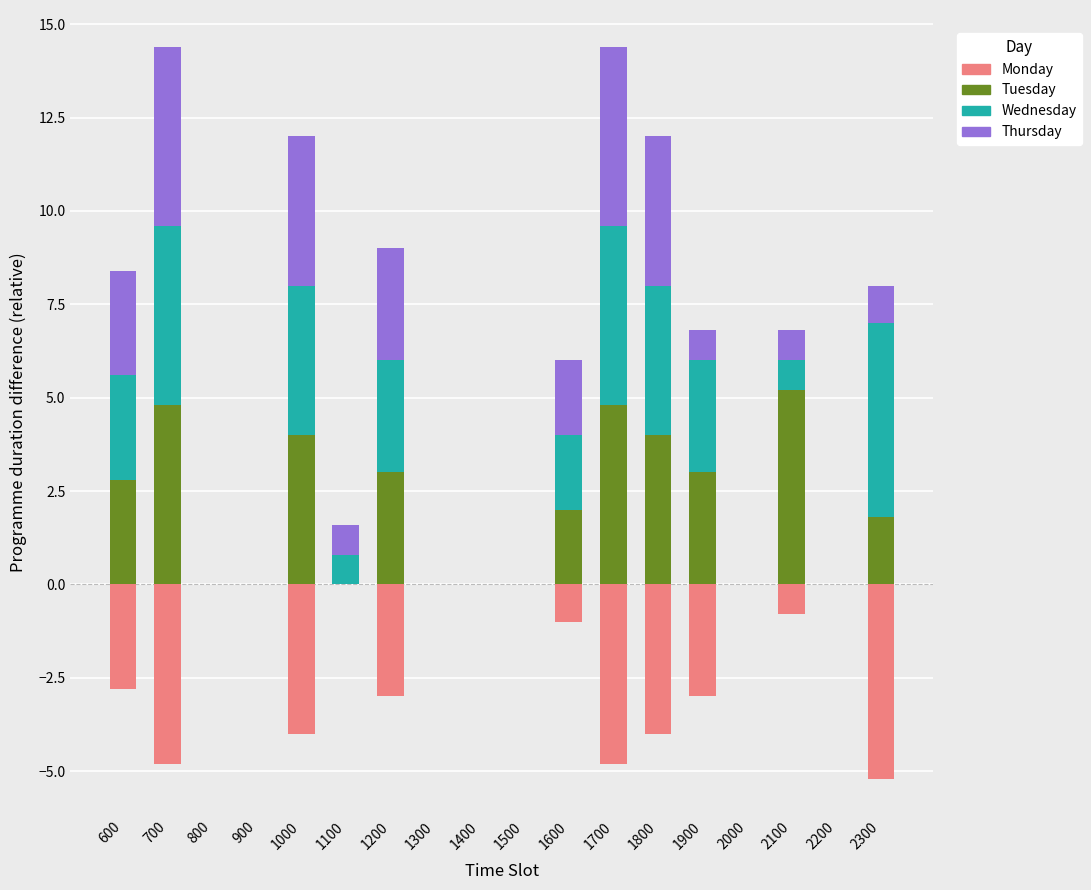

Reading right to left, transcribe all the data shown in this chart.

Monday: -5.2	0.0	-0.8	0.0	-3.0	-4.0	-4.8	-1.0	0.0	0.0	0.0	-3.0	0.0	-4.0	0.0	0.0	-4.8	-2.8
Tuesday: 1.8	0.0	5.2	0.0	3.0	4.0	4.8	2.0	0.0	0.0	0.0	3.0	0.0	4.0	0.0	0.0	4.8	2.8
Wednesday: 5.2	0.0	0.8	0.0	3.0	4.0	4.8	2.0	0.0	0.0	0.0	3.0	0.8	4.0	0.0	0.0	4.8	2.8
Thursday: 1.0	0.0	0.8	0.0	0.8	4.0	4.8	2.0	0.0	0.0	0.0	3.0	0.8	4.0	0.0	0.0	4.8	2.8